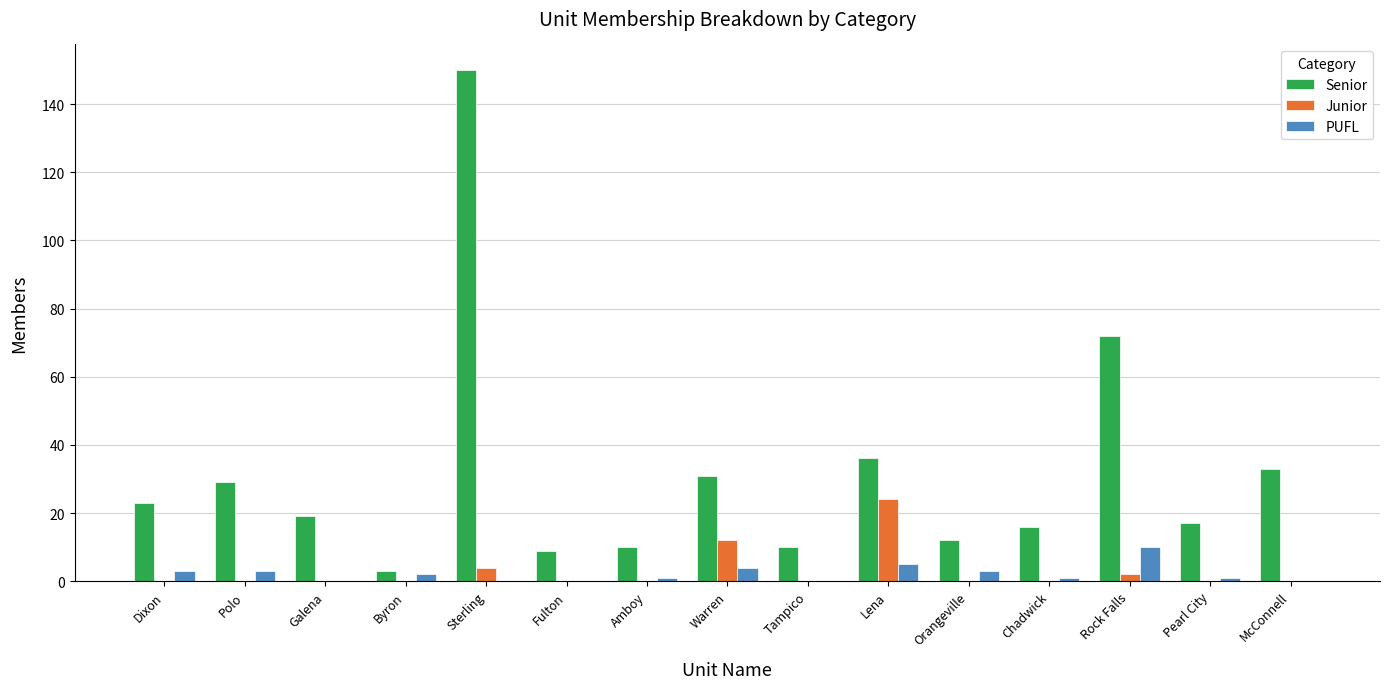

Which series has the largest total across all categories?

Senior